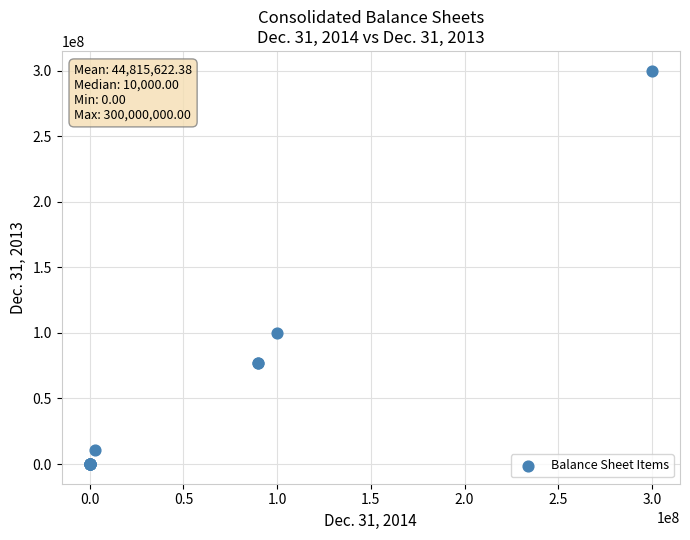

What Y value in the scatter plot is closest to 150000000?

100000000.0